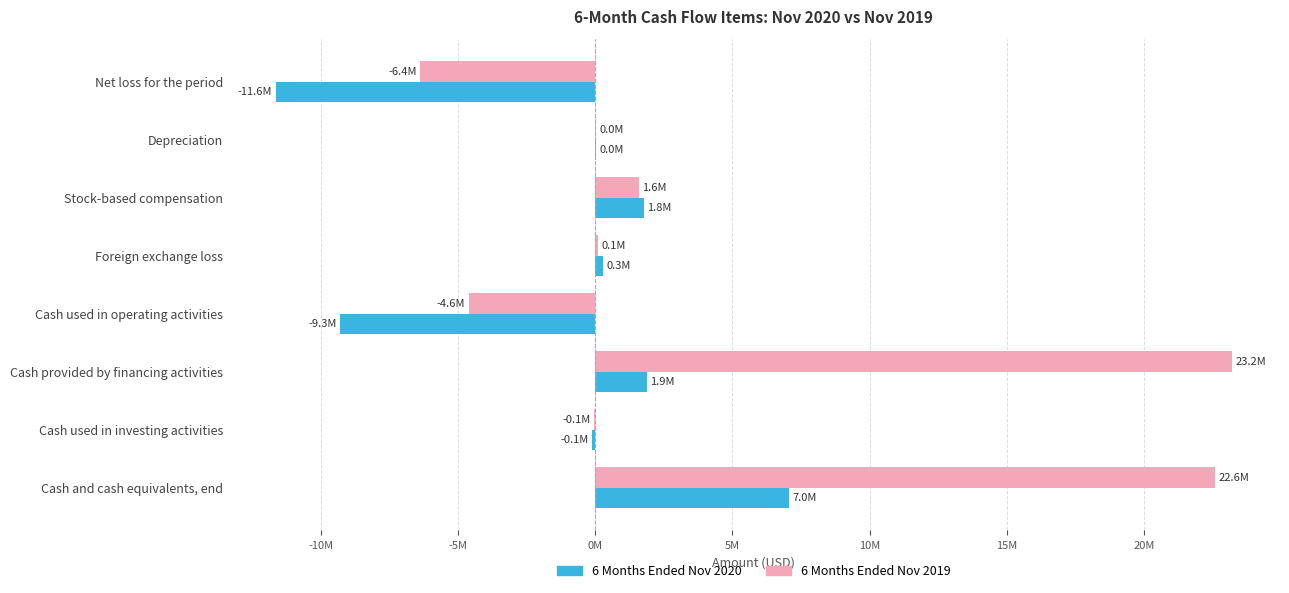

List the series in order of their overall mean, highest first.

6 Months Ended Nov 2019, 6 Months Ended Nov 2020